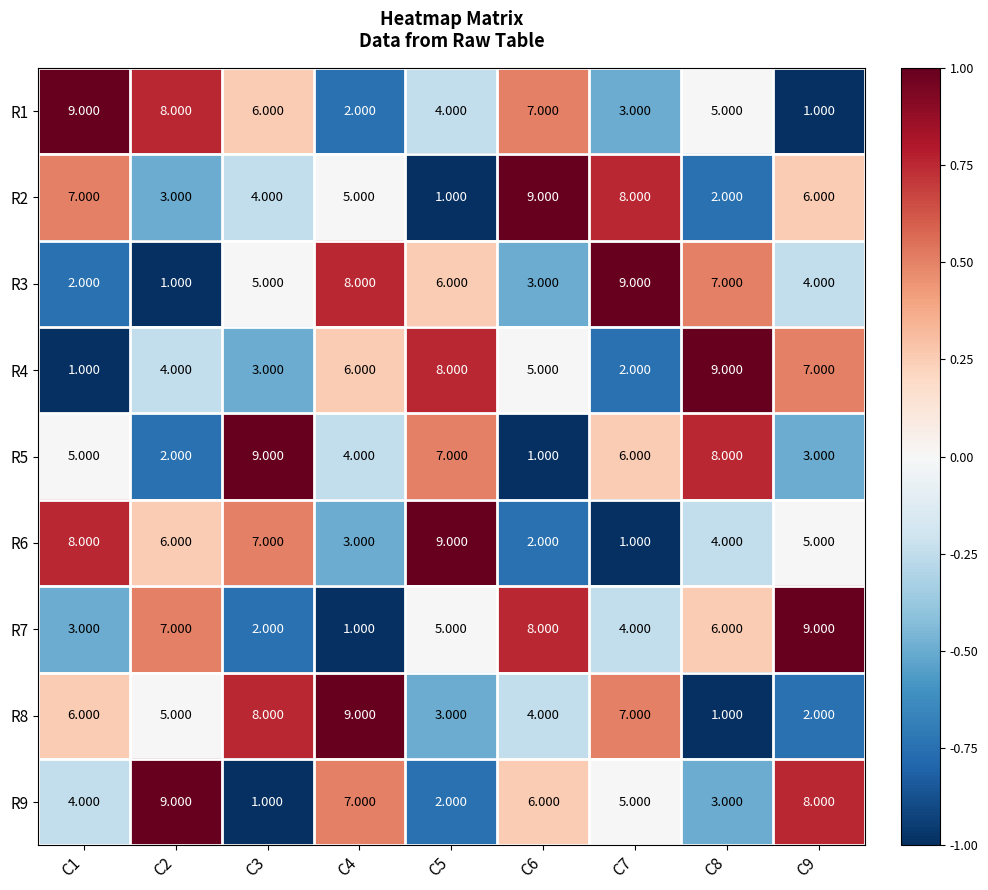

Is the value of R9 at C8 greater than the value of R8 at C8?

Yes